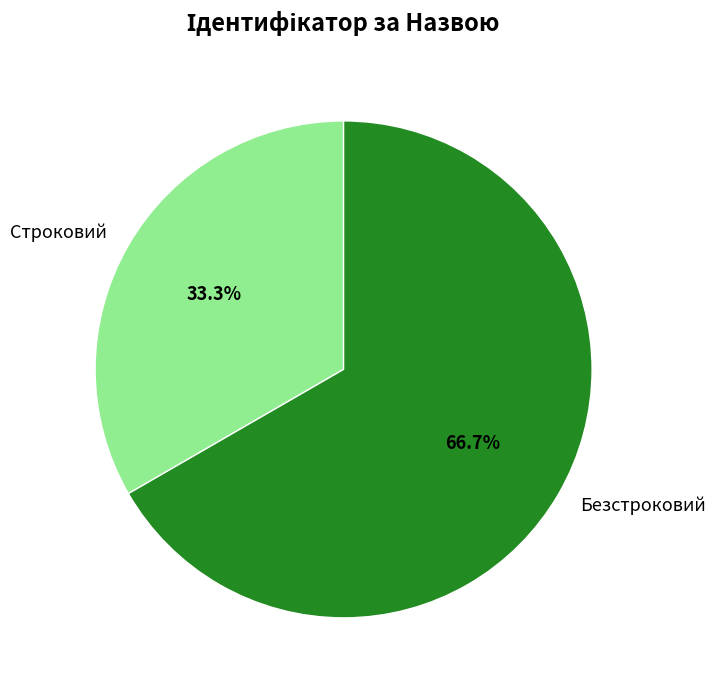

To the nearest percent, what percentage of the pie is Безстроковий?

67%